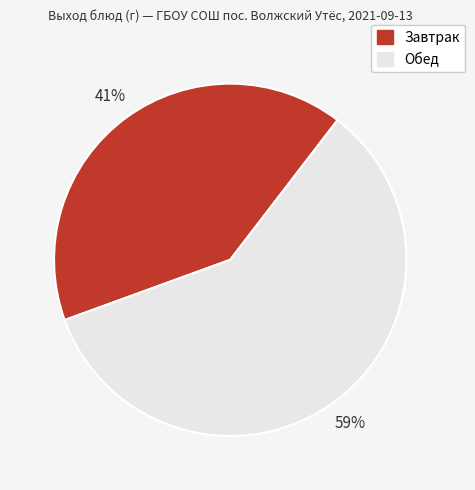

Between Обед and Завтрак, which is larger?

Обед